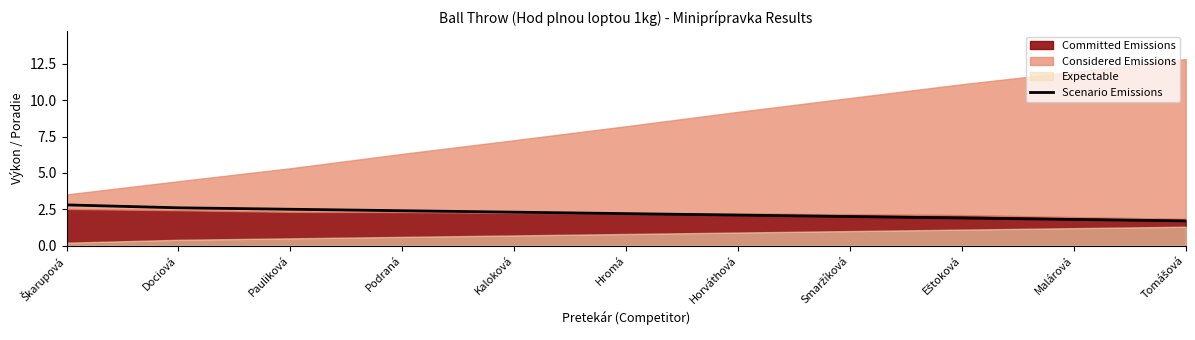

True or false: the data shows 3.6 at Horváthová.

False